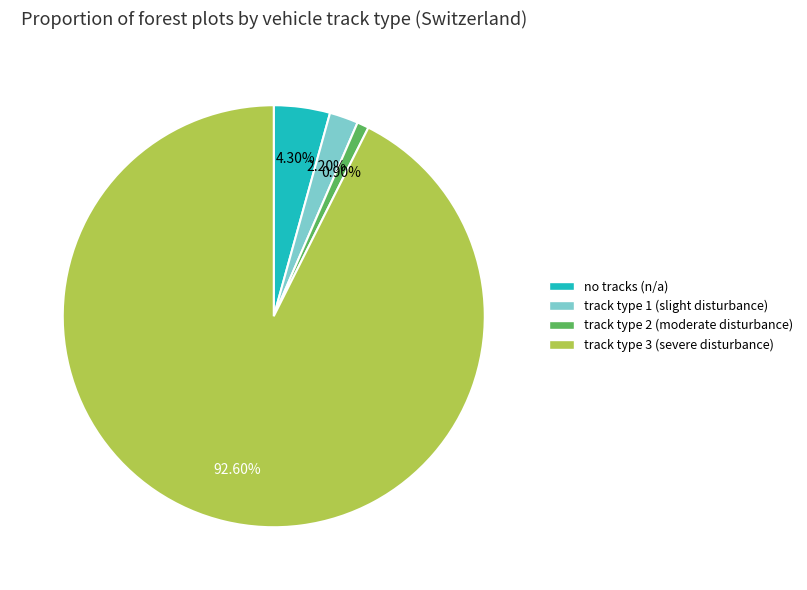

Is there a majority slice in this chart?

Yes